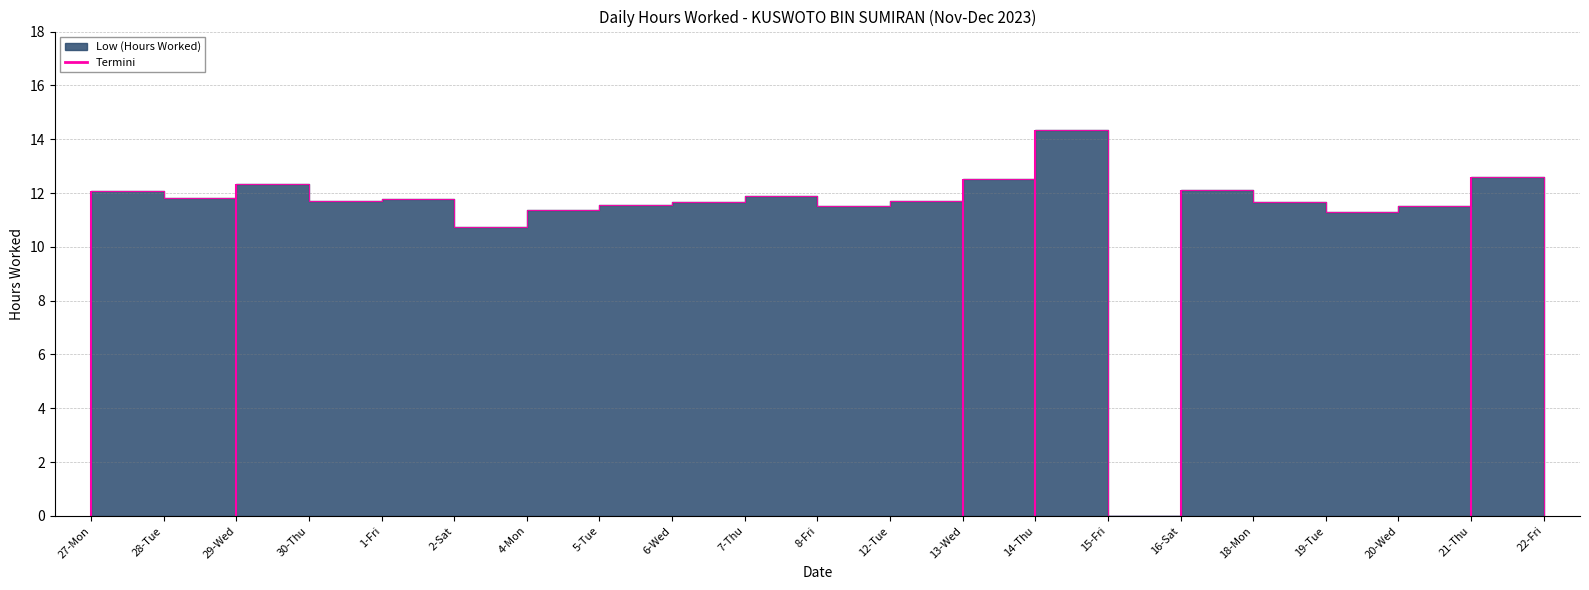

How many interior local valleys (lower than both neighbors) does the data have?

6